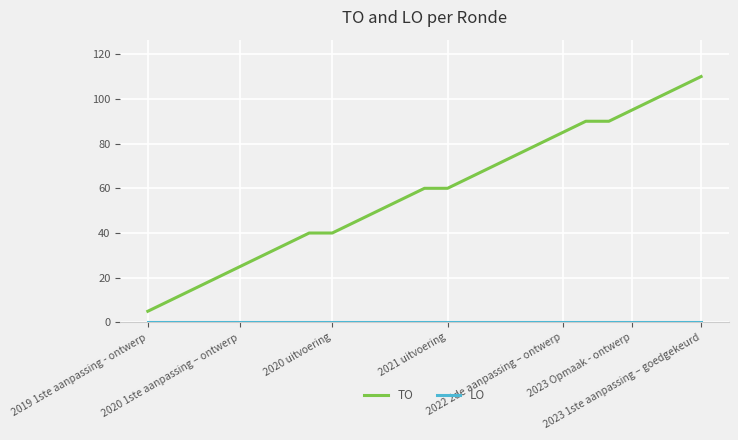

What is the difference between the maximum and minimum values in the TO series?

105